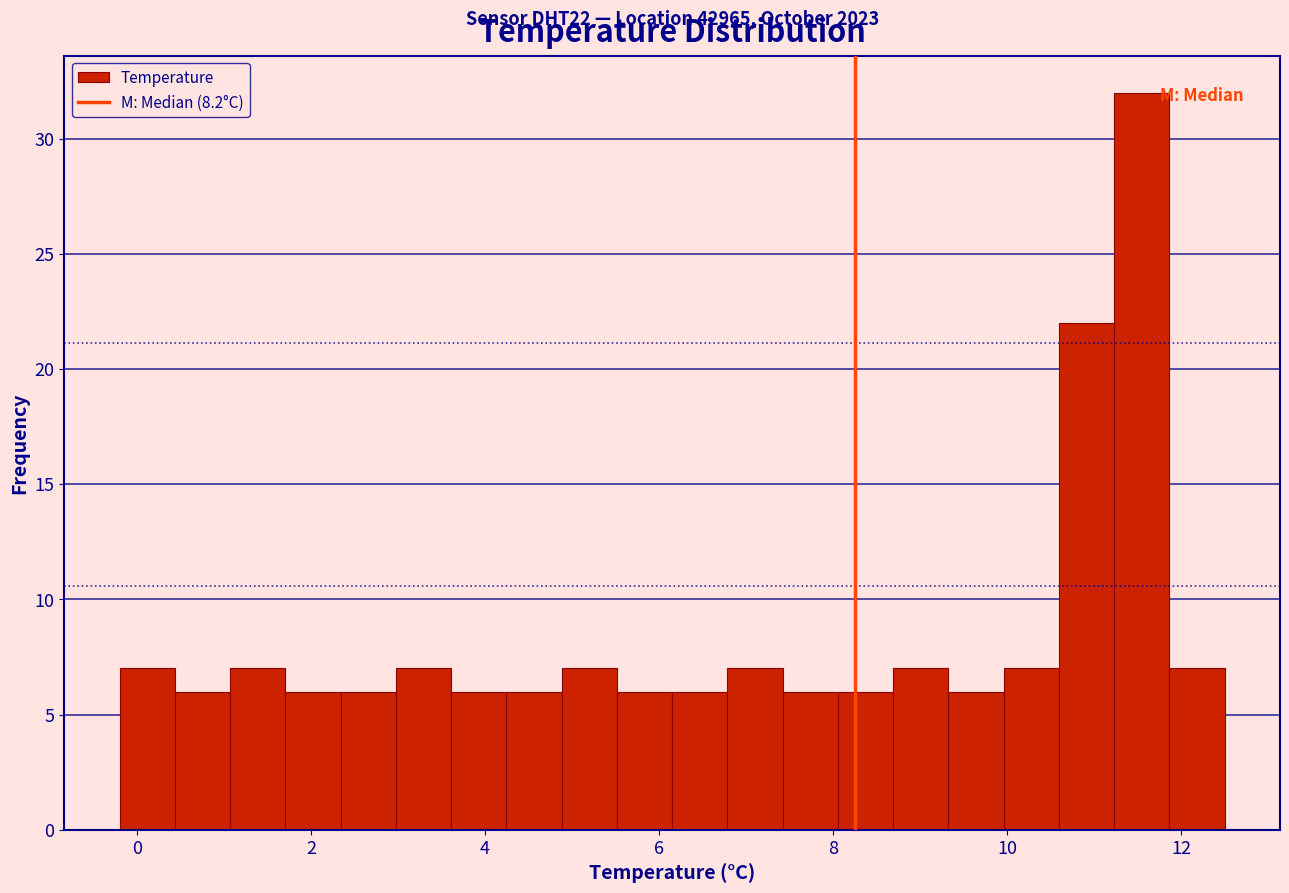

Read against the x-axis, roughly where is the centre of the tallest bar?

11.6